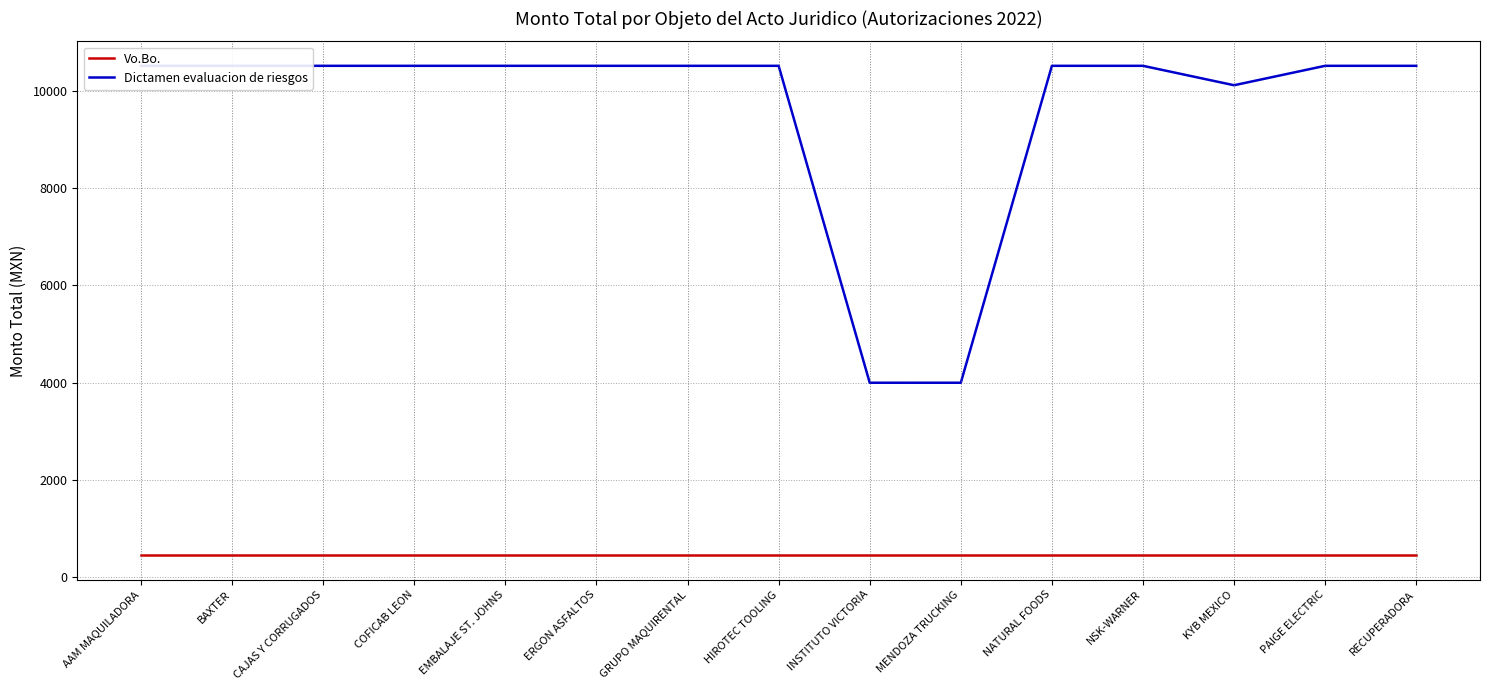

Does the chart display data point markers on the line(s)?

No